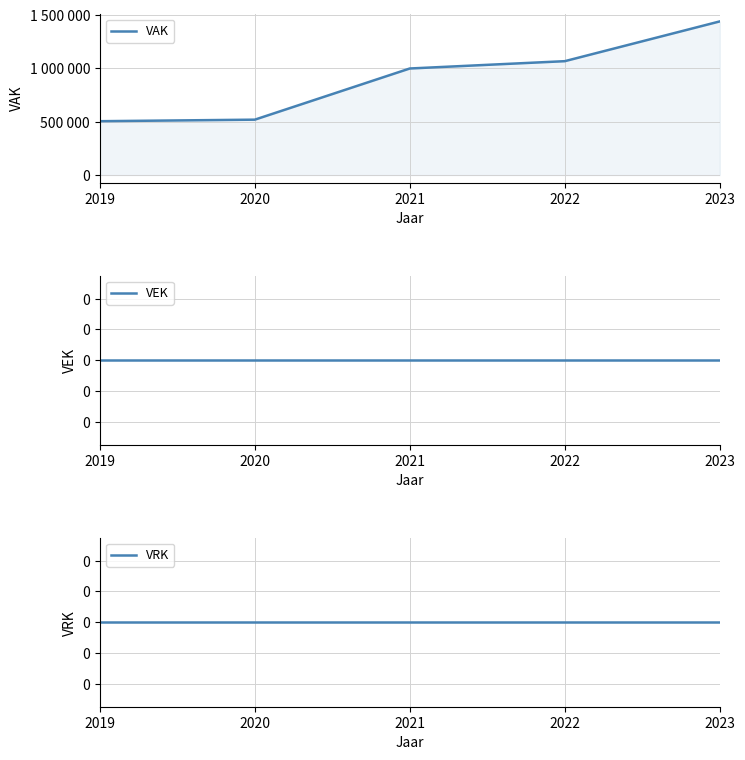

At how many categories does at least one series exceed 107051?

5